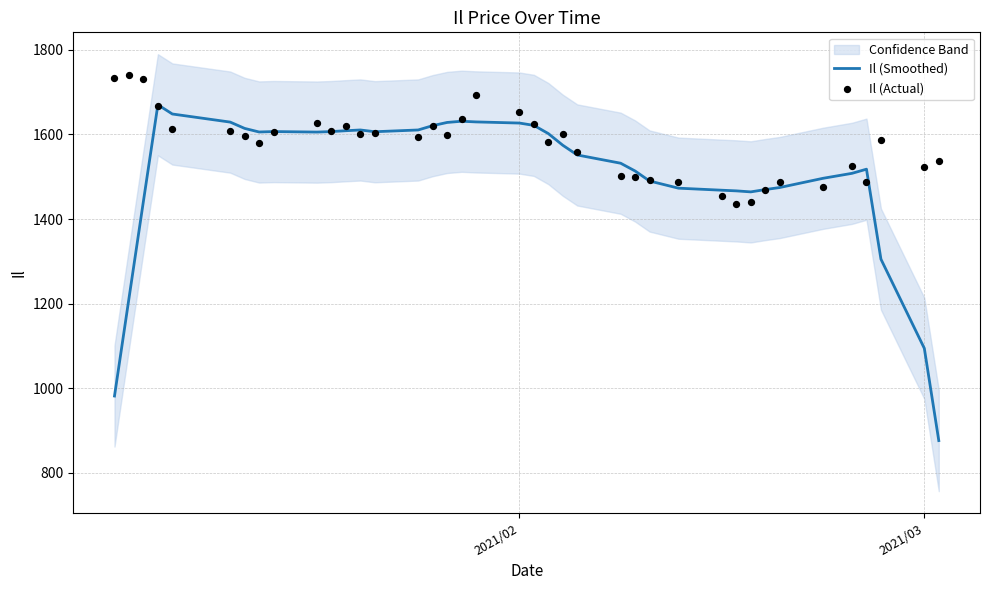

At how many categories does at least one series exceed 1527?

27